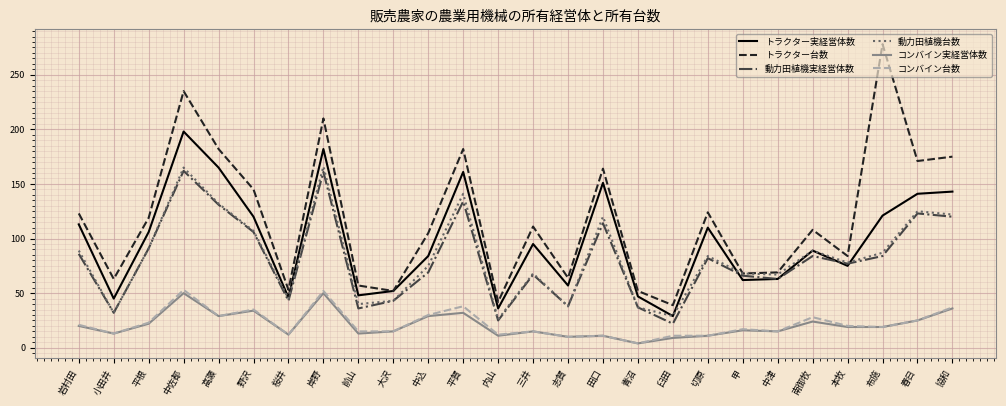

At which category does the chart reach its peak across all series?

布施